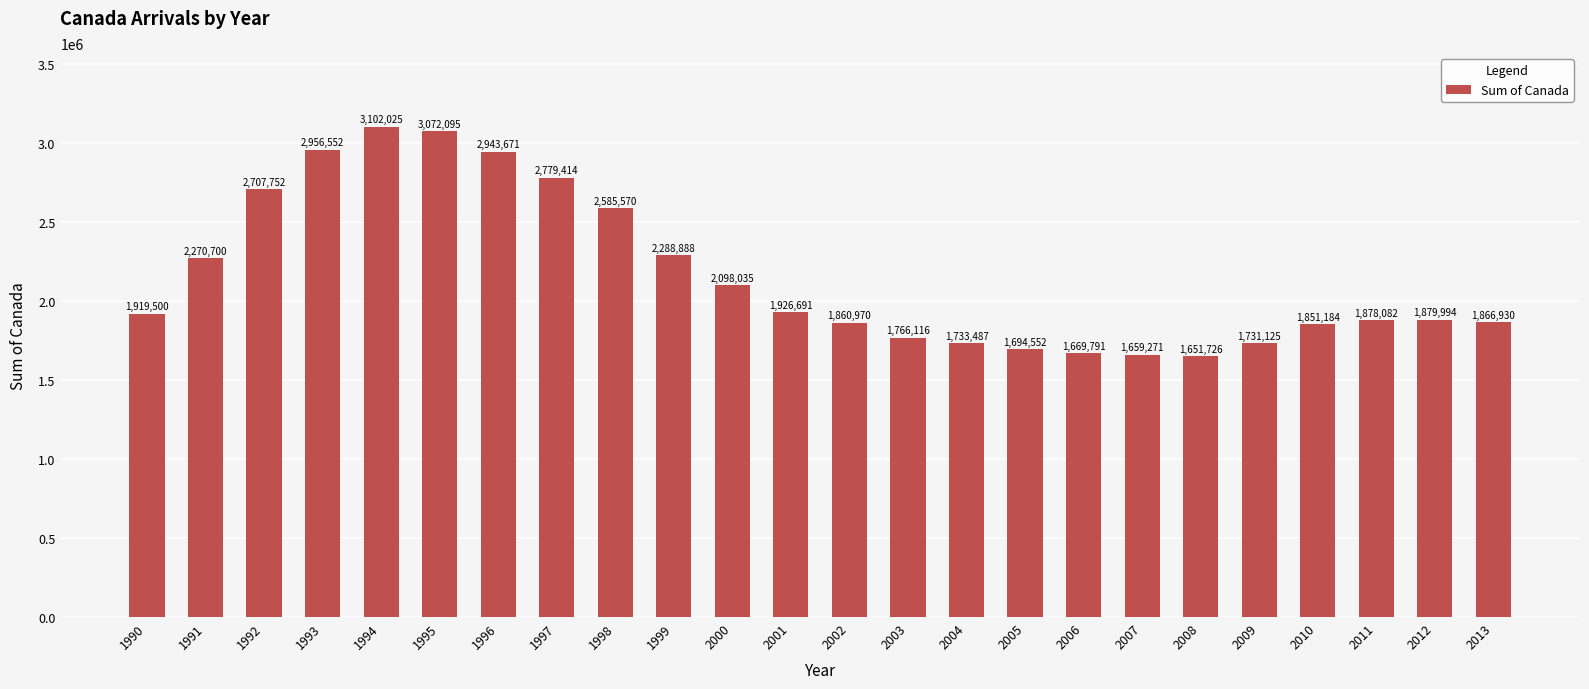

Rank the categories by value from lowest to highest.

2008, 2007, 2006, 2005, 2009, 2004, 2003, 2010, 2002, 2013, 2011, 2012, 1990, 2001, 2000, 1991, 1999, 1998, 1992, 1997, 1996, 1993, 1995, 1994